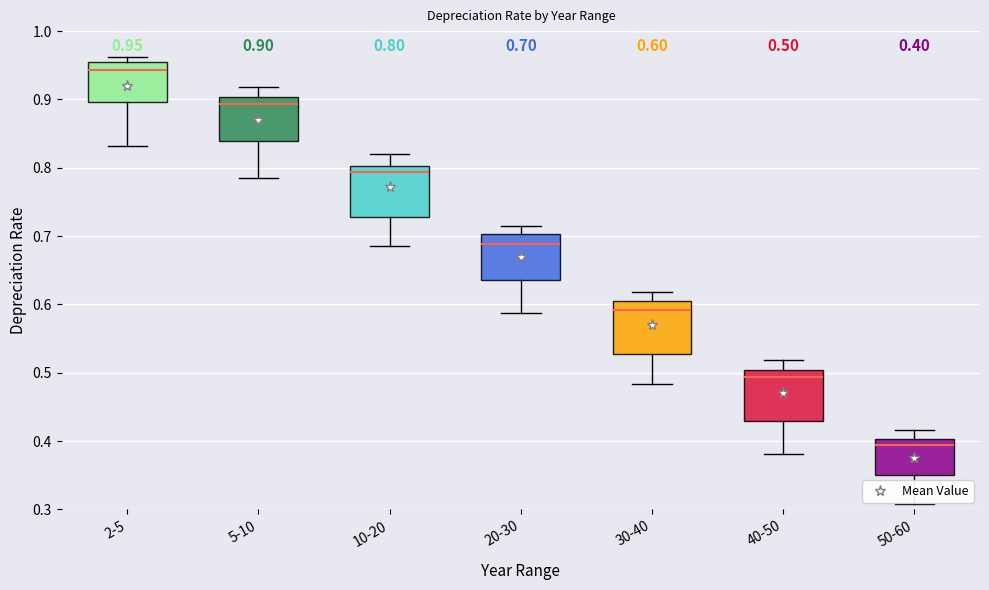

Which box's median line is the highest?

2-5